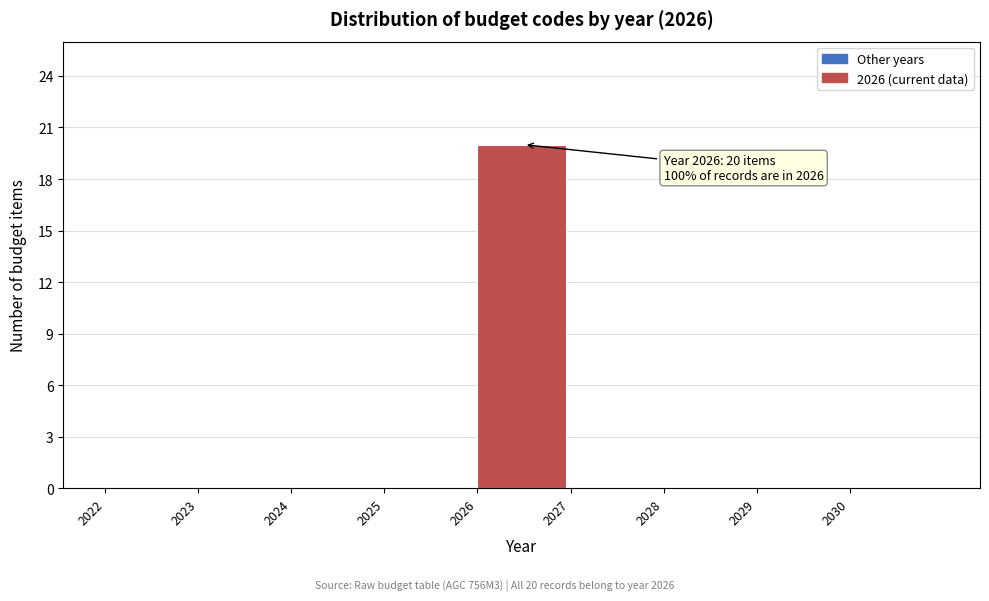

Which range on the x-axis has the tallest bar?

2026 to 2027